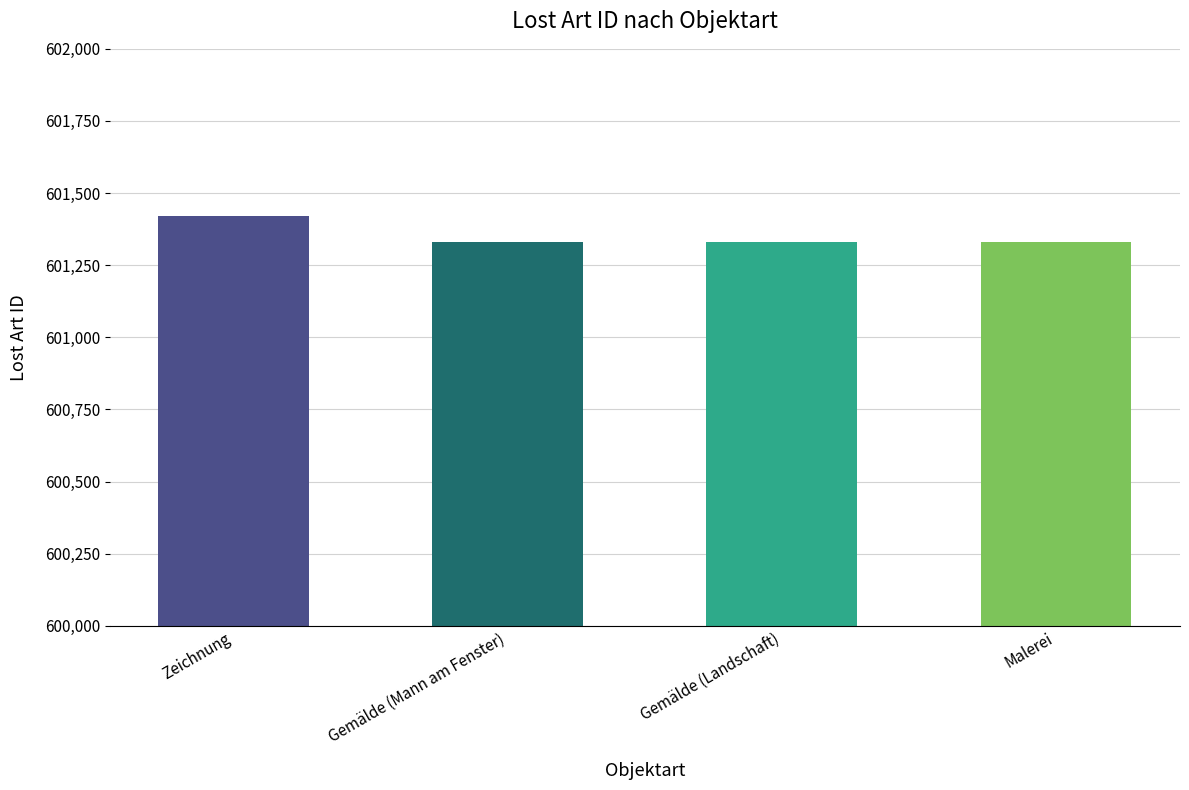

Does the chart contain stacked bars?

No